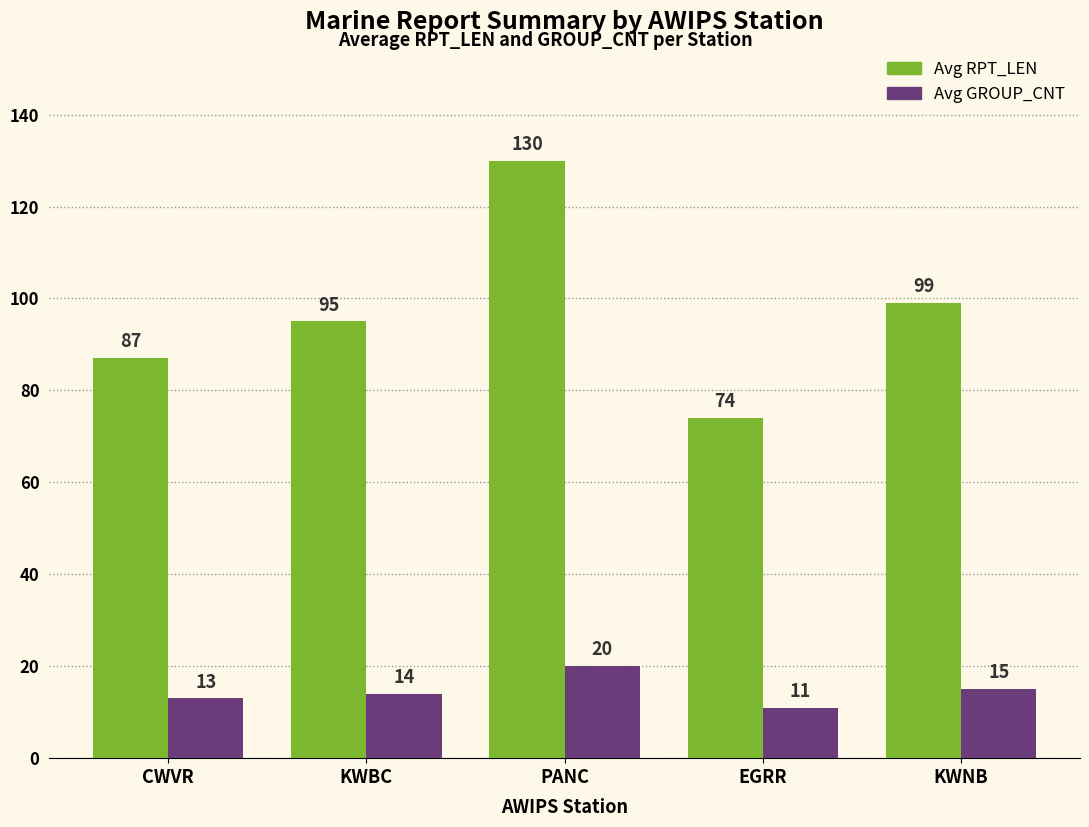

Where is Avg GROUP_CNT nearest to the value 15?

KWNB